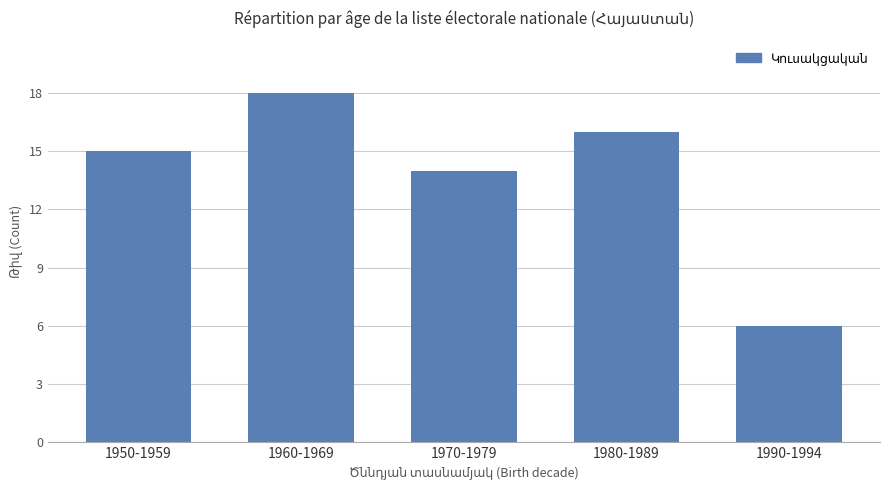

What is the smallest value displayed?

6